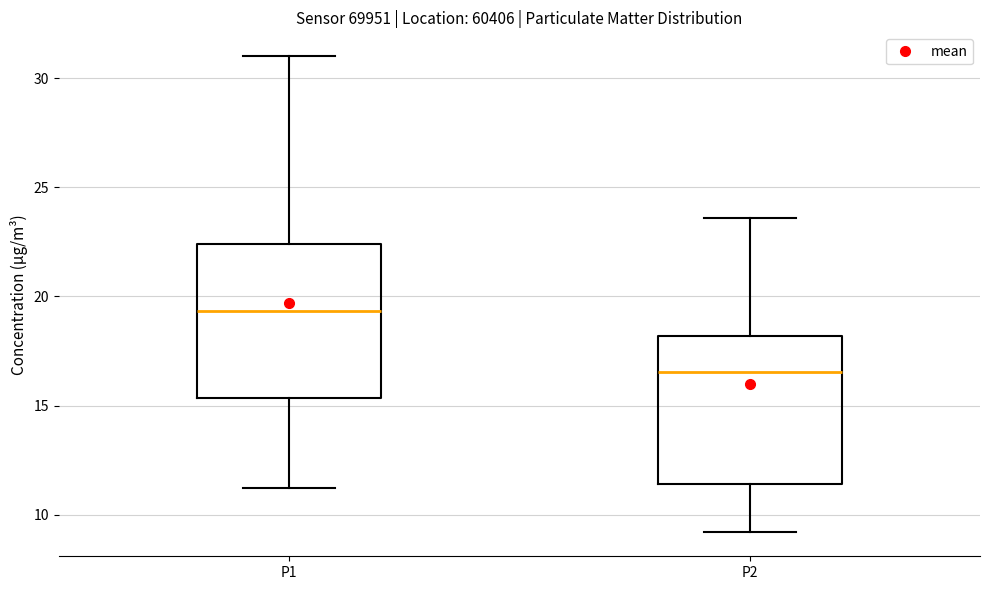

Which box's median line is the lowest?

P2